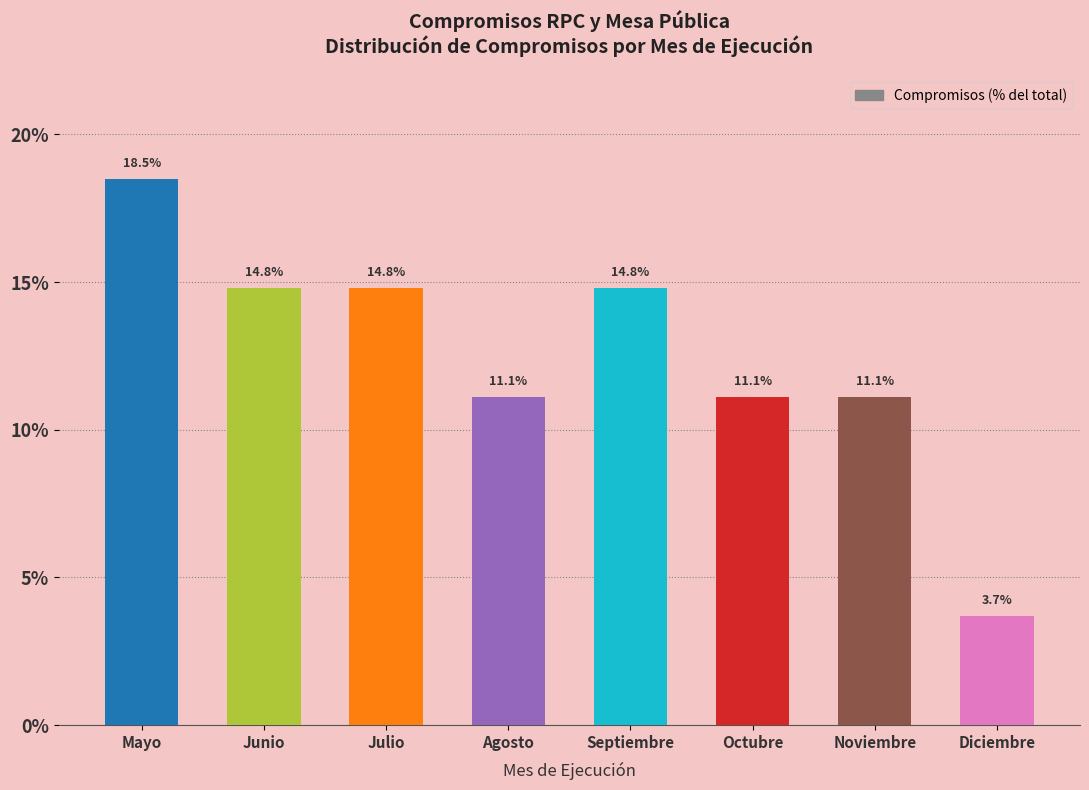

What is the difference between the maximum and minimum values?

14.8